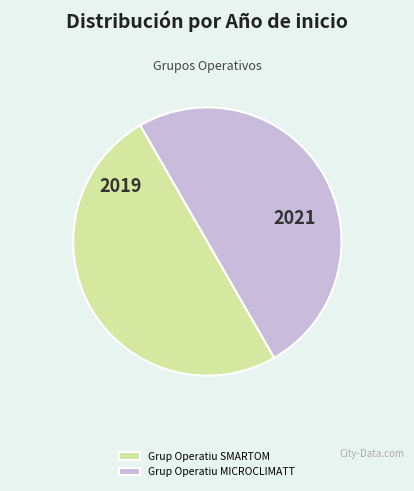

Is the sum of Grup Operatiu SMARTOM and Grup Operatiu MICROCLIMATT greater than half?

Yes